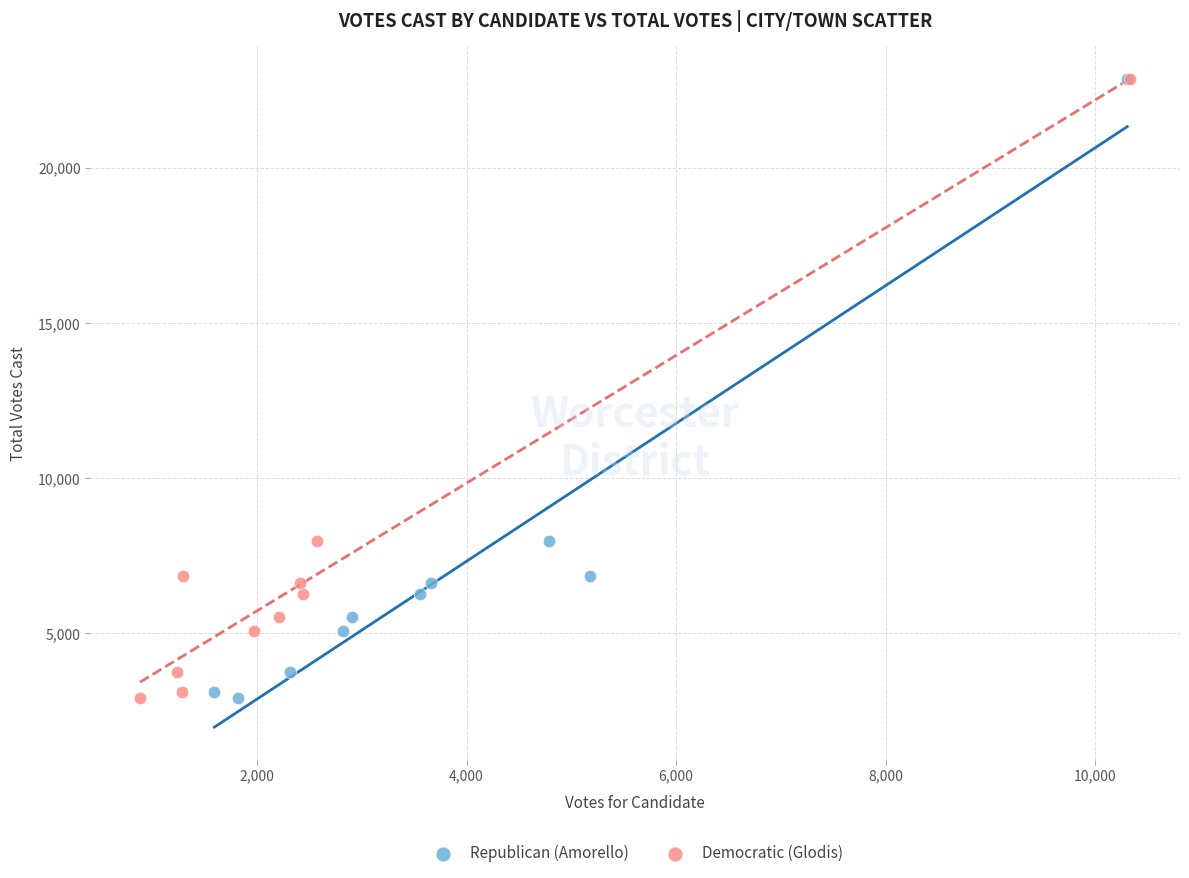

What are all the series names shown in the legend?

Republican (Amorello), Democratic (Glodis)